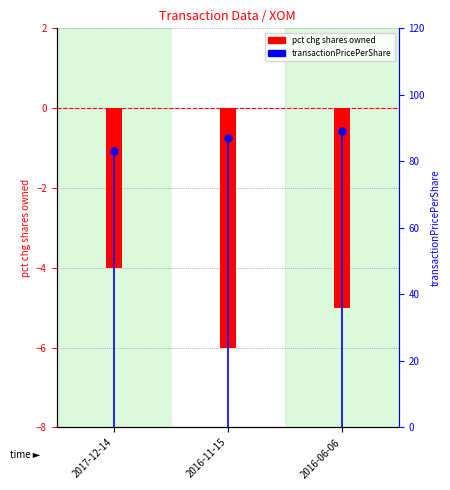

What are all the series names shown in the legend?

pct chg shares owned, transactionPricePerShare